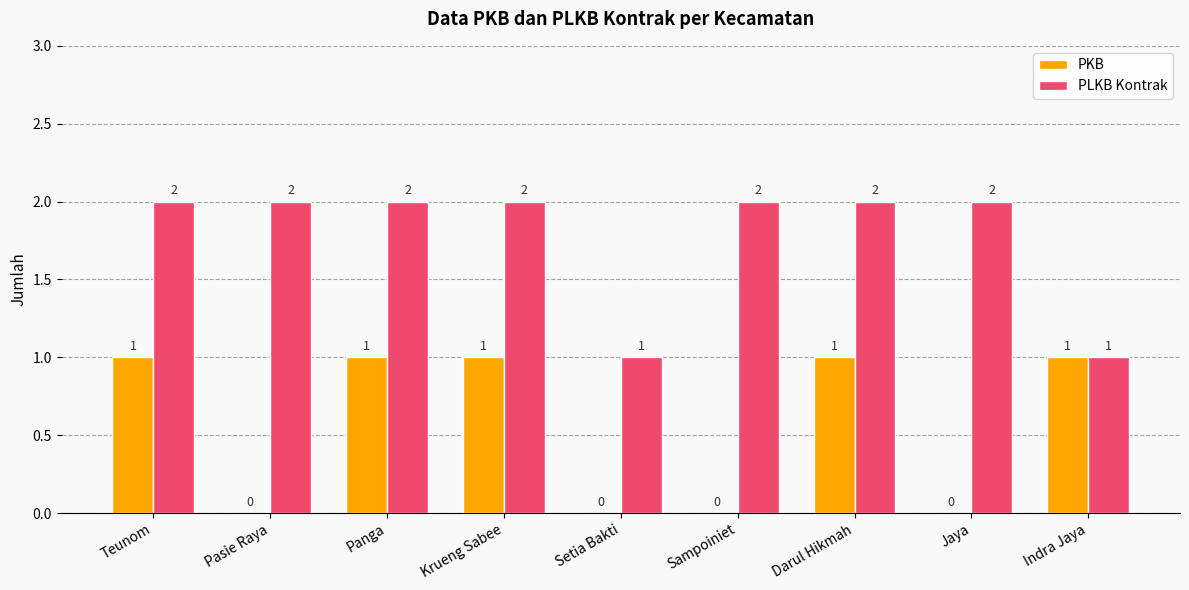

What are all the series names shown in the legend?

PKB, PLKB Kontrak